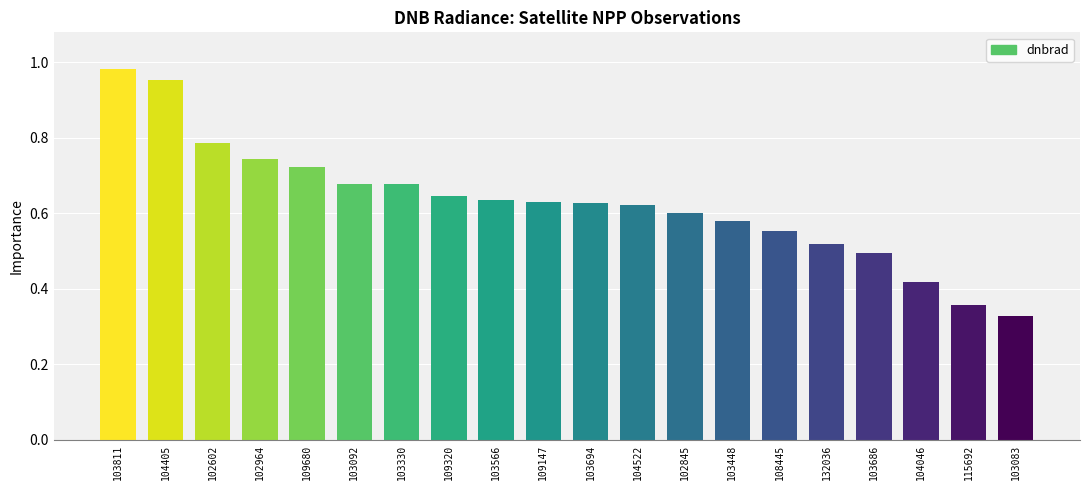

Which label corresponds to the smallest value in the chart?

103083